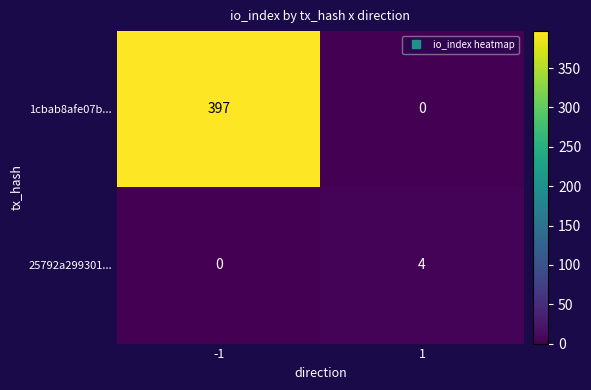

What is the sum of the 1cbab8afe07b... values at 1 and -1?

397